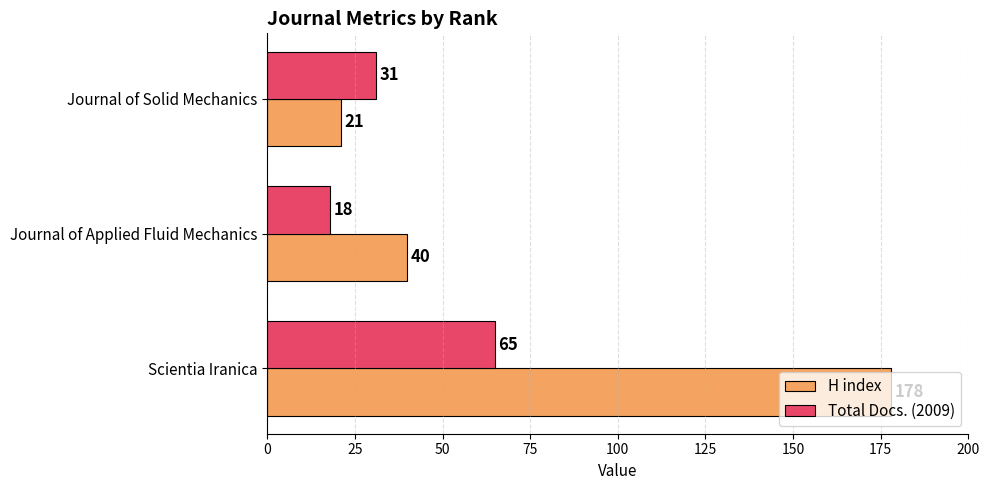

What is the total value across all series at Journal of Applied Fluid Mechanics?

58